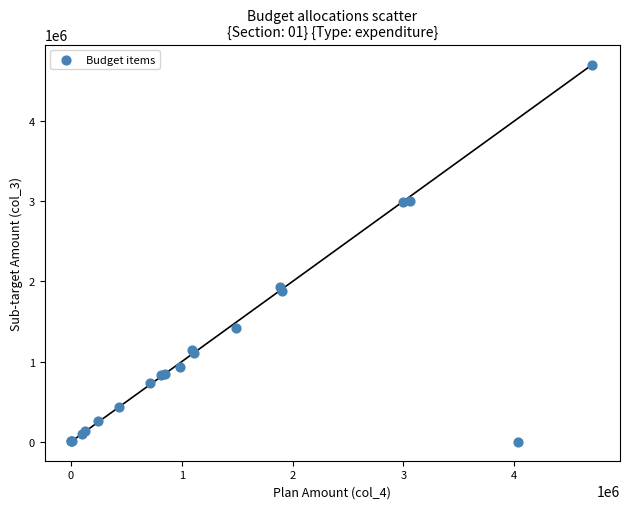

What Y value in the scatter plot is closest to 2349413?

1931350.2